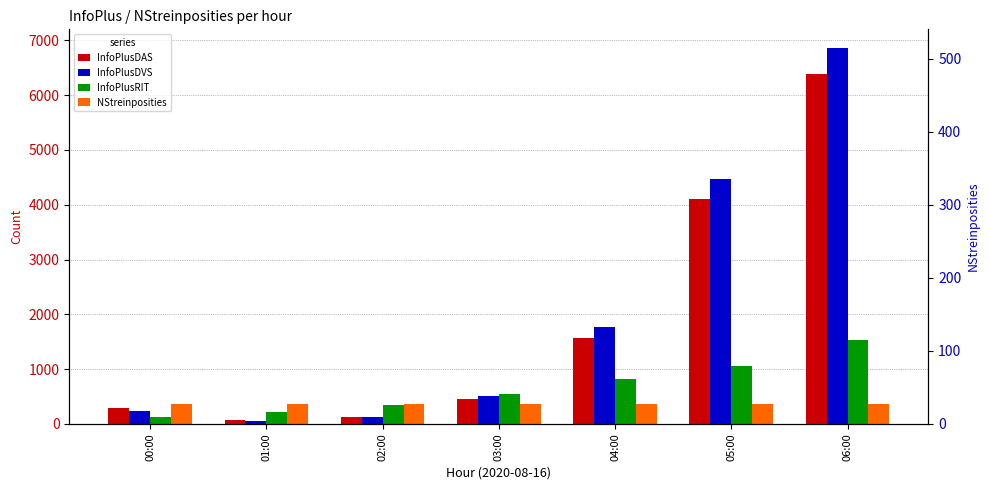

What is the average value of the InfoPlusRIT series?

664